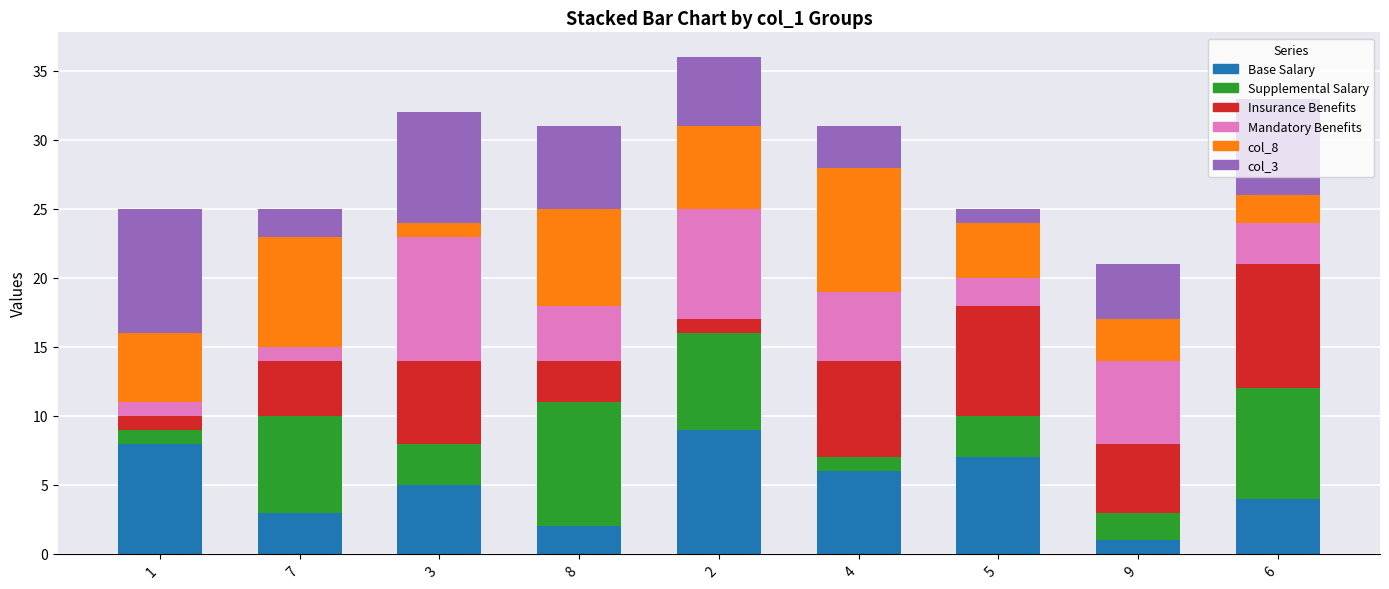

True or false: Base Salary has a value of 3 at 7.

True